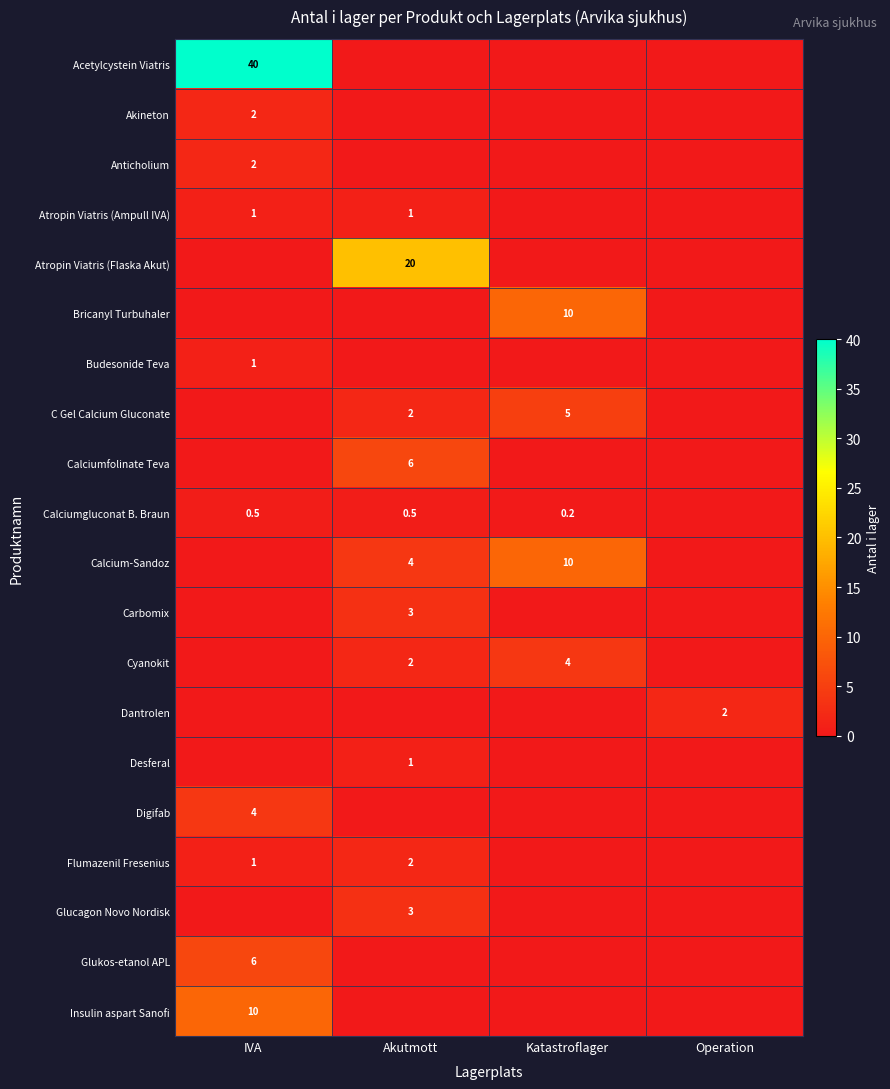

What is the difference between the Flumazenil Fresenius values at Akutmott and IVA?

1.0